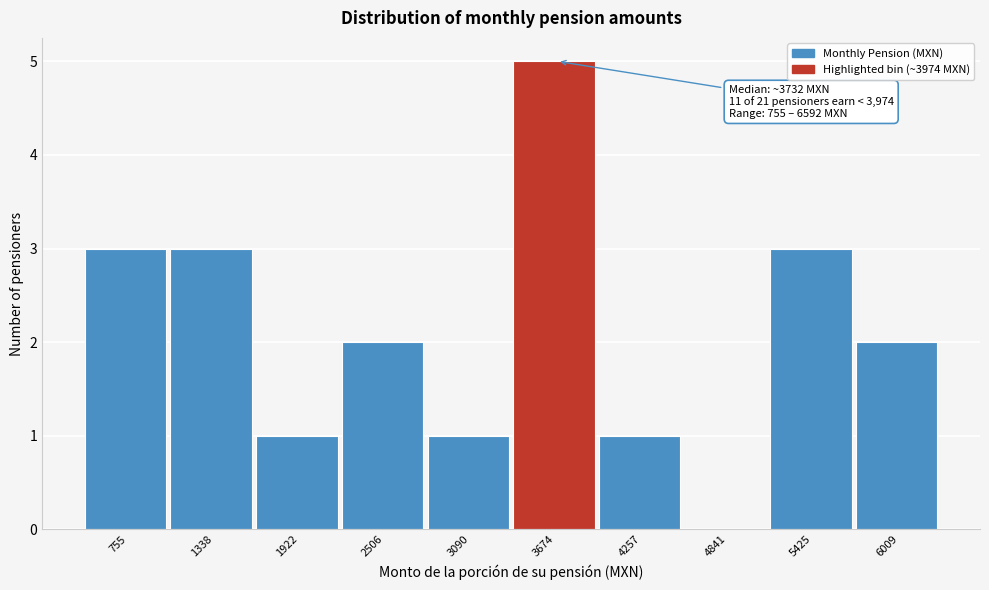

Reading left to right, what are all the values shown in this chart?

755=3	1338=3	1922=1	2506=2	3090=1	3674=5	4257=1	4841=0	5425=3	6009=2